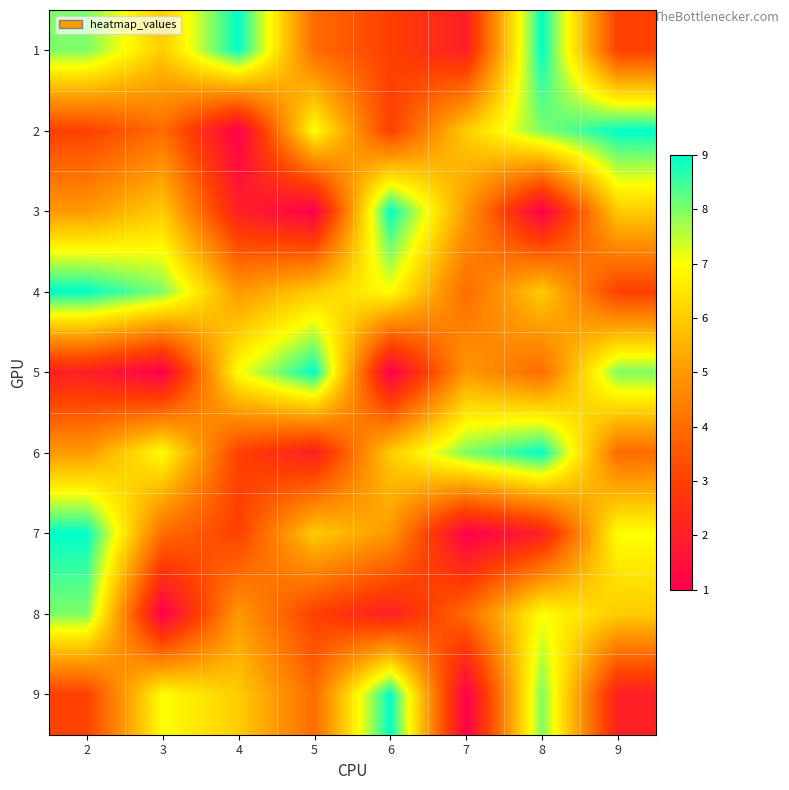

Reading left to right, transcribe all the data shown in this chart.

1: 2=8	3=6	4=9	5=4	6=3	7=2	8=9	9=3
2: 2=3	3=4	4=1	5=7	6=3	7=6	8=8	9=9
3: 2=5	3=6	4=2	5=1	6=9	7=5	8=1	9=6
4: 2=9	3=8	4=5	5=6	6=7	7=4	8=6	9=3
5: 2=2	3=1	4=7	5=9	6=1	7=5	8=4	9=8
6: 2=5	3=7	4=3	5=2	6=6	7=8	8=9	9=4
7: 2=9	3=4	4=3	5=6	6=5	7=1	8=2	9=7
8: 2=8	3=1	4=5	5=3	6=2	7=4	8=7	9=6
9: 2=3	3=7	4=6	5=4	6=9	7=1	8=8	9=2